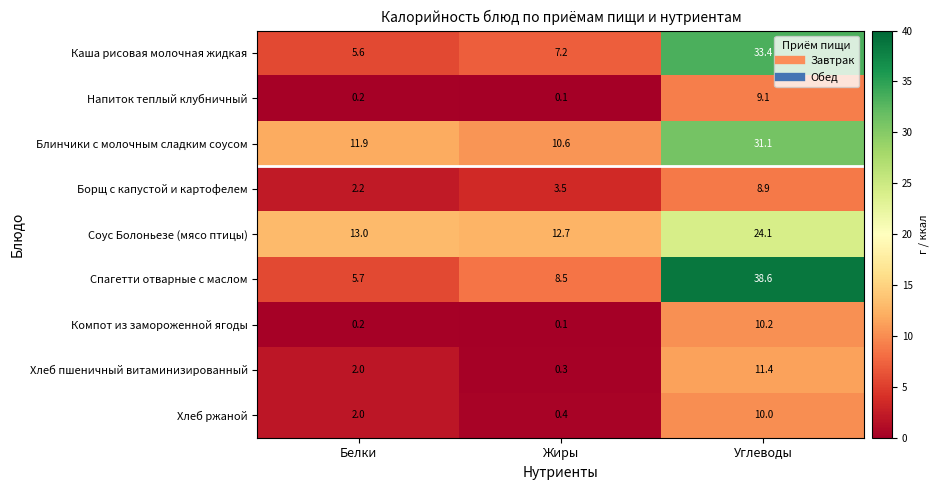

Rank the categories by Напиток теплый клубничный value from highest to lowest.

Углеводы, Белки, Жиры